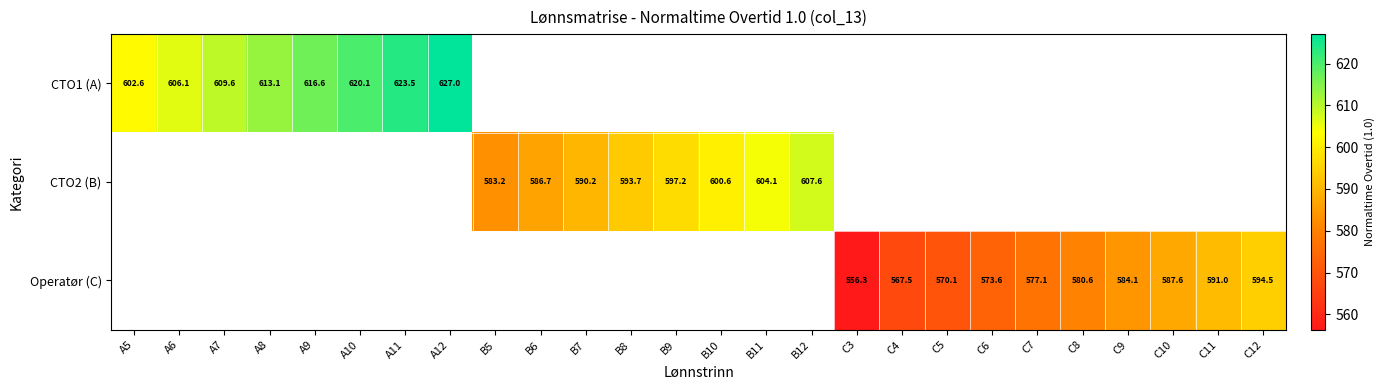

At how many categories does at least one series exceed 573?

23